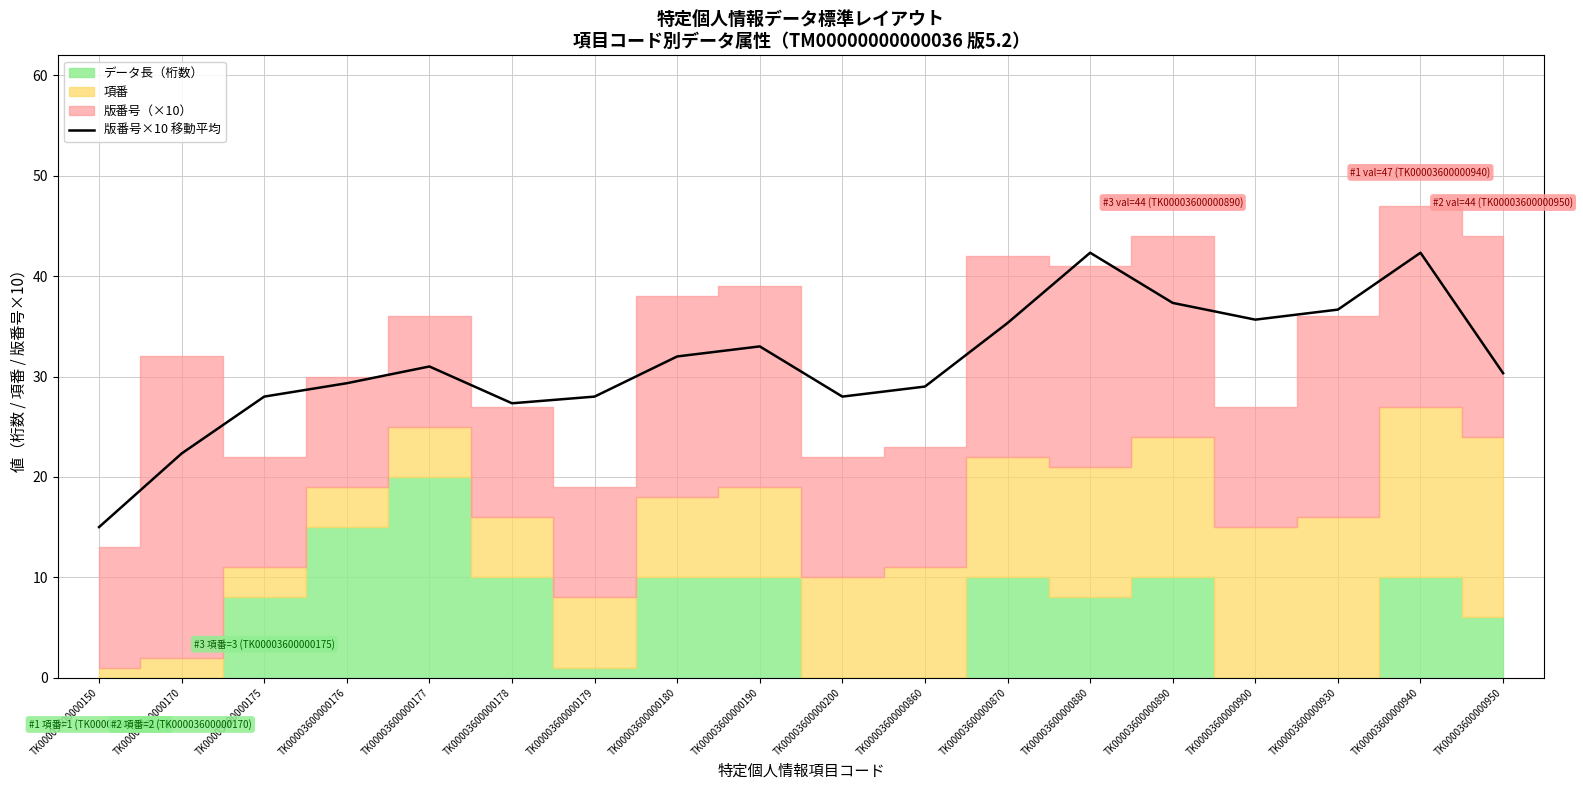

True or false: the data shows 28.0 at TK00003600000175.

True